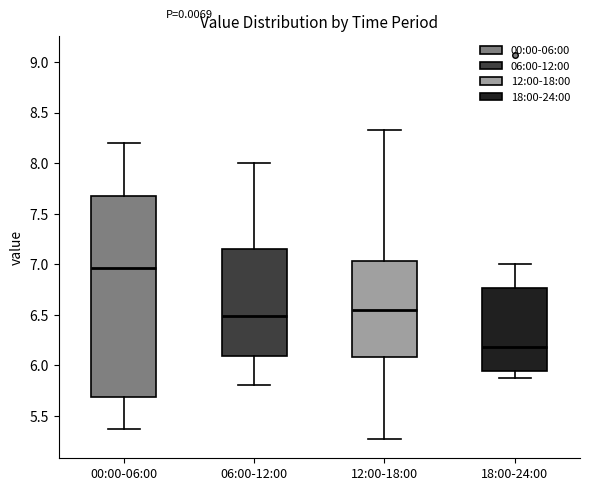

Where does the upper whisker of the box for 18:00-24:00 end on the y-axis? The values are not printed on the chart, so give them approximately, as read against the axis.

7.00